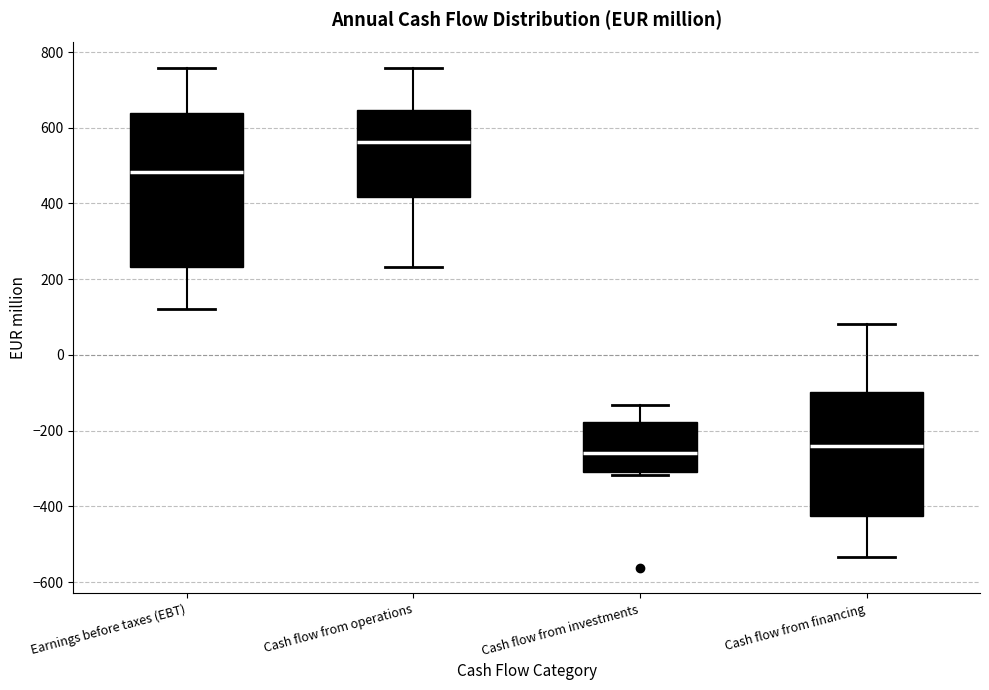

Comparing the boxes themselves (not the whiskers), which one is the tallest?

Earnings before taxes (EBT)